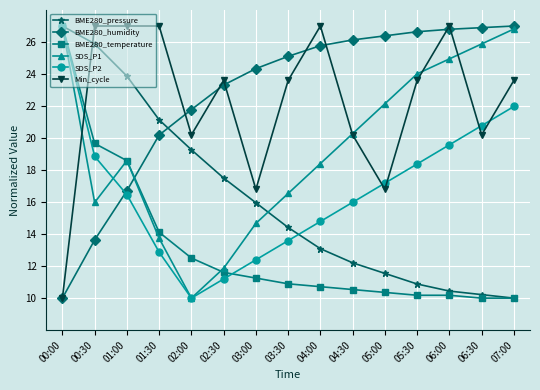

What is the difference between the highest and lowest values at 03:00?

13.1